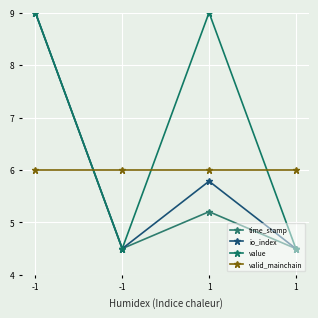

Is the value of valid_mainchain at 1 greater than the value of value at 1?

No